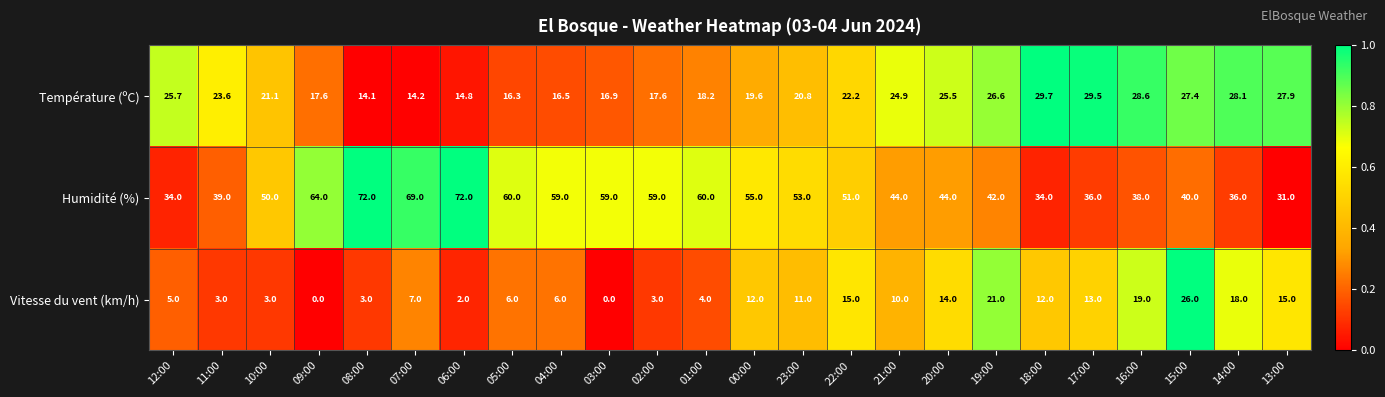

Which series has the largest total across all categories?

Humidité (%)